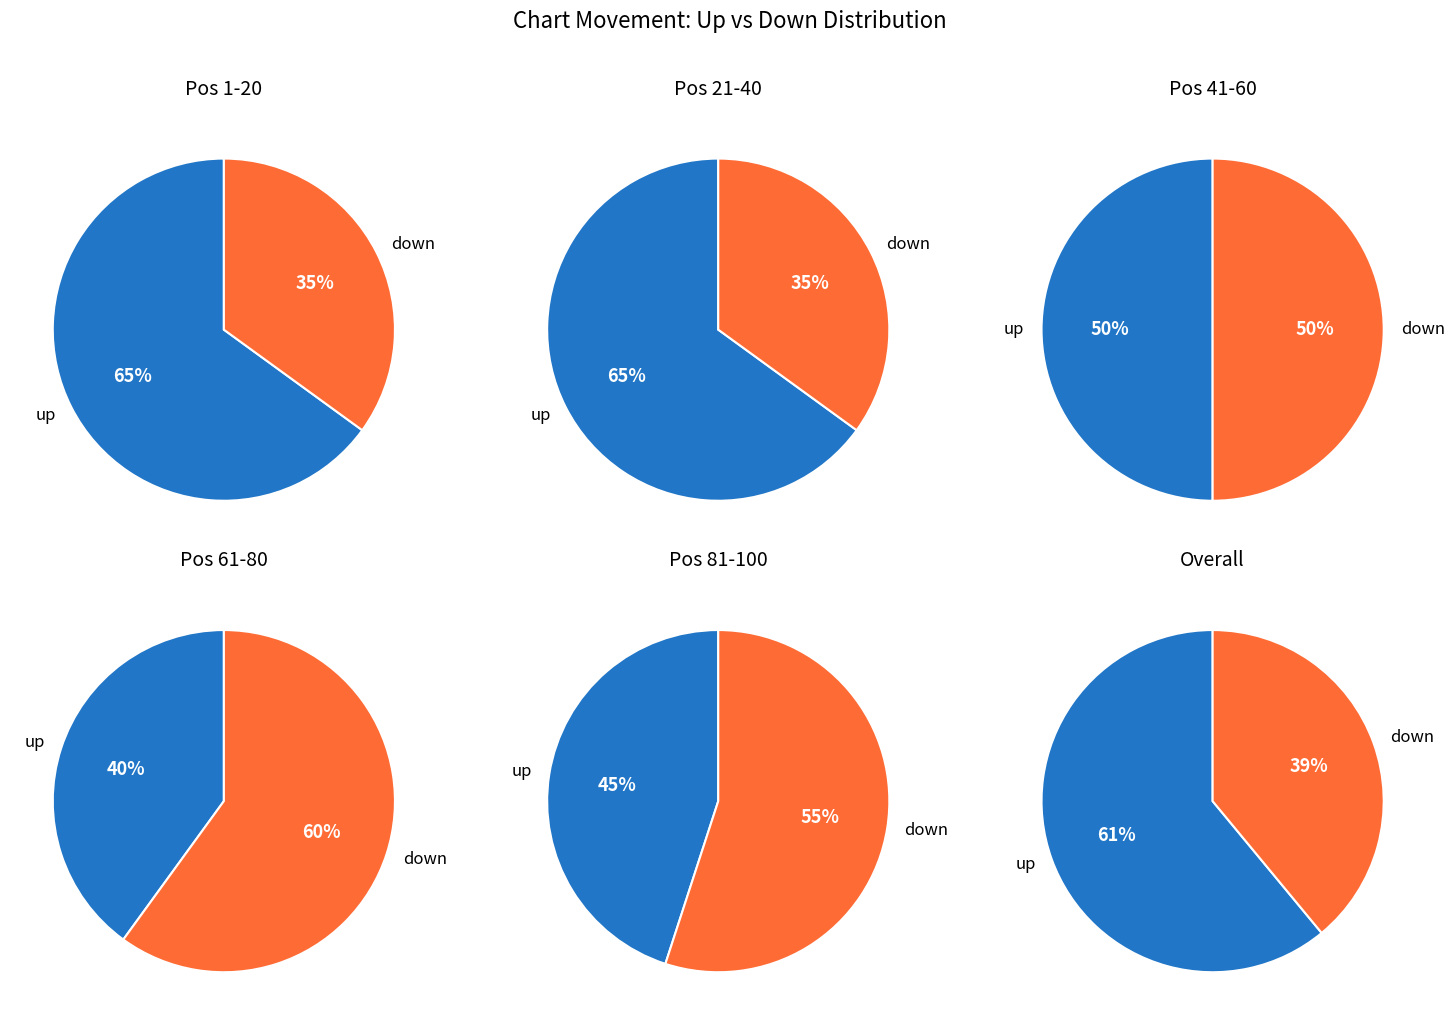

What is the change in value from up to down?

-22